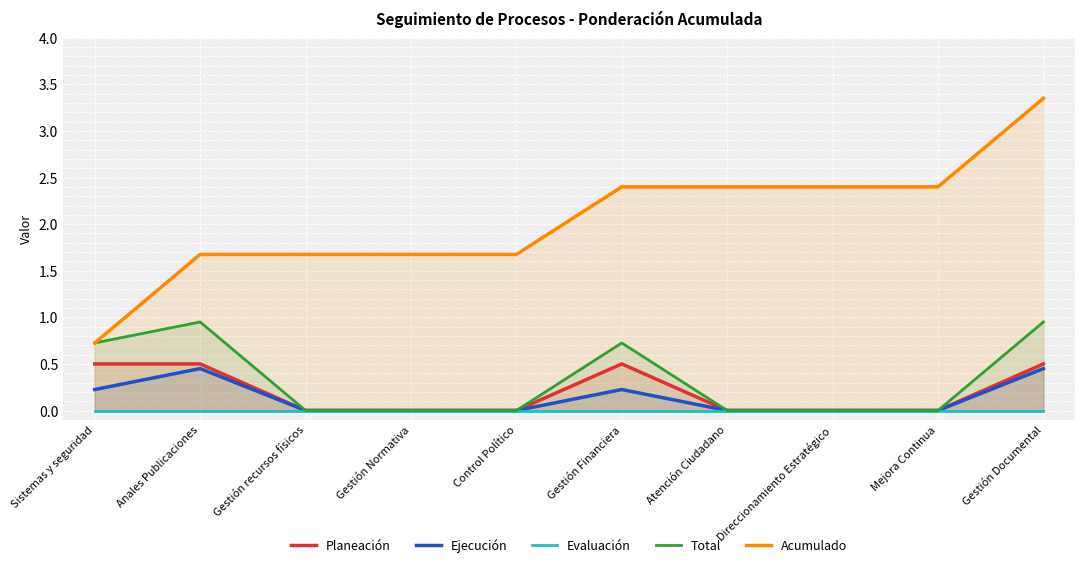

What is the difference between the highest and lowest values at Control Político?

1.7